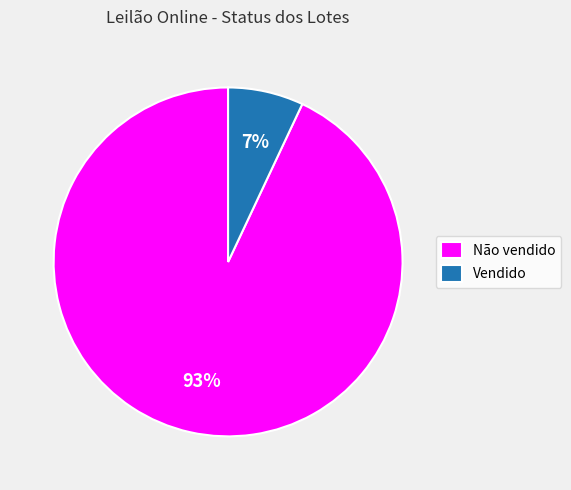

Which slice is the smallest?

Vendido